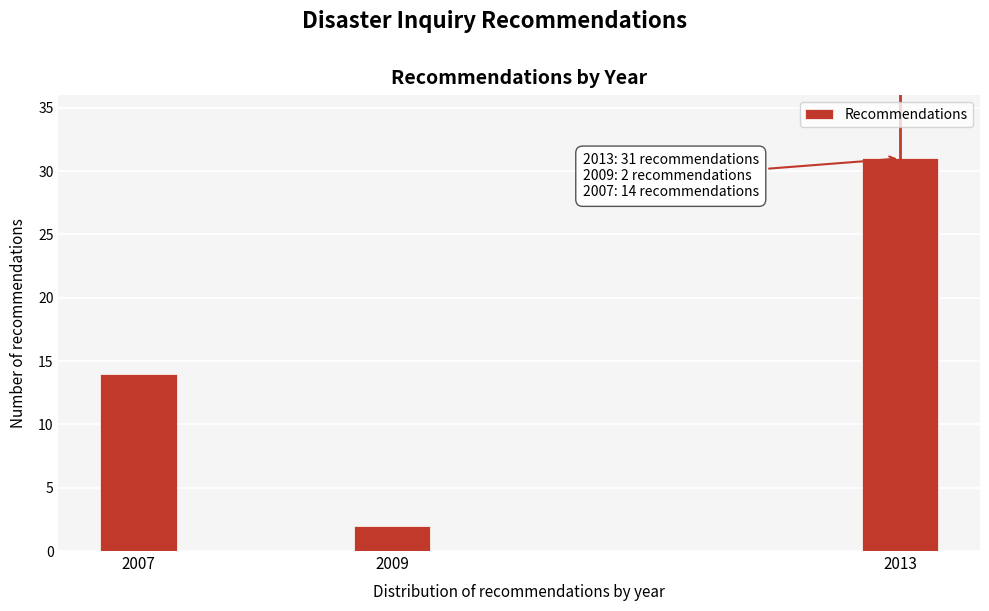

Reading left to right, transcribe all the data shown in this chart.

14	2	31